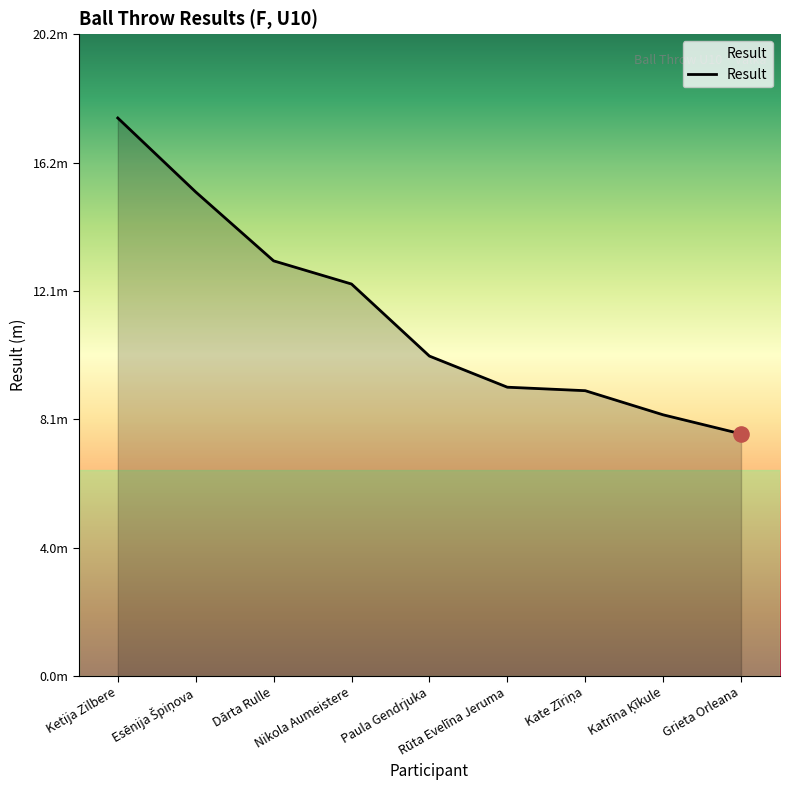

Does the chart have visible grid lines?

No